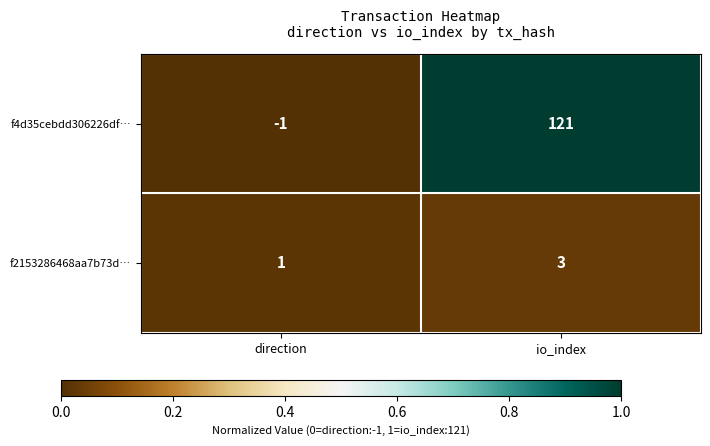

Reading left to right, what are all the values shown in this chart?

f4d35cebdd306226df…: direction=-1	io_index=121
f2153286468aa7b73d…: direction=1	io_index=3